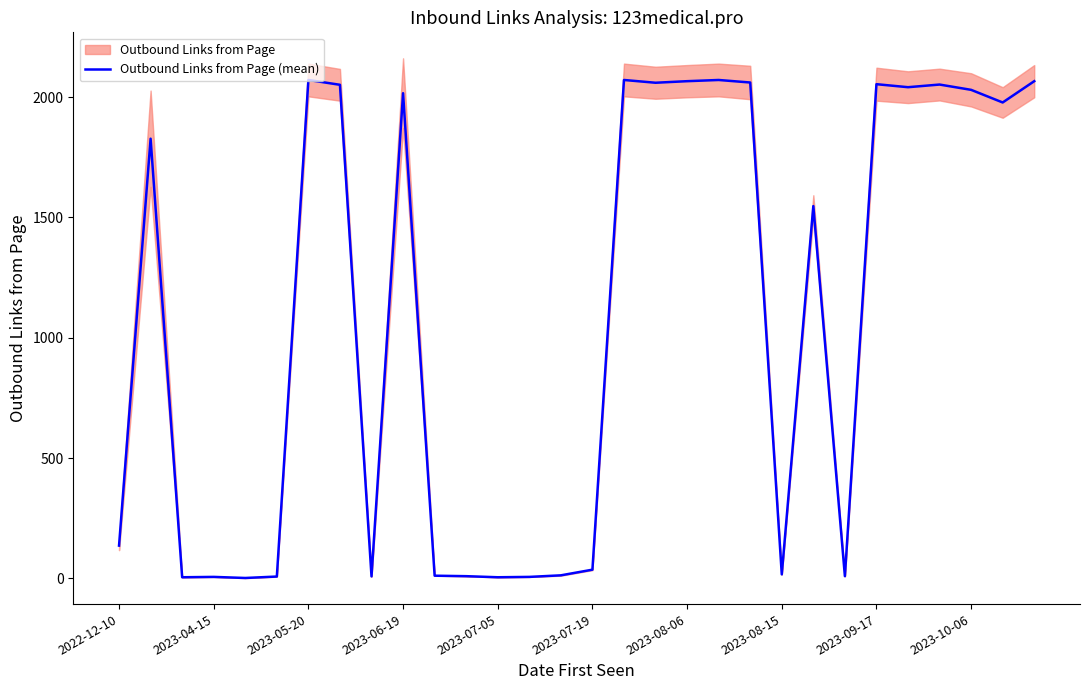

What is the minimum value shown in the chart?

1.5